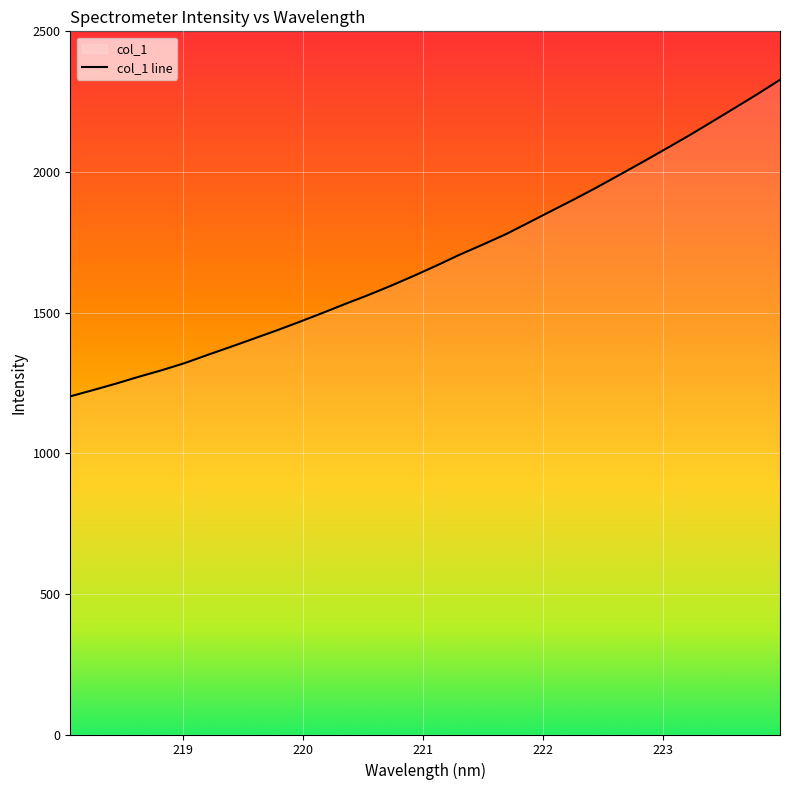

What is the difference between the maximum and minimum values?

1125.6